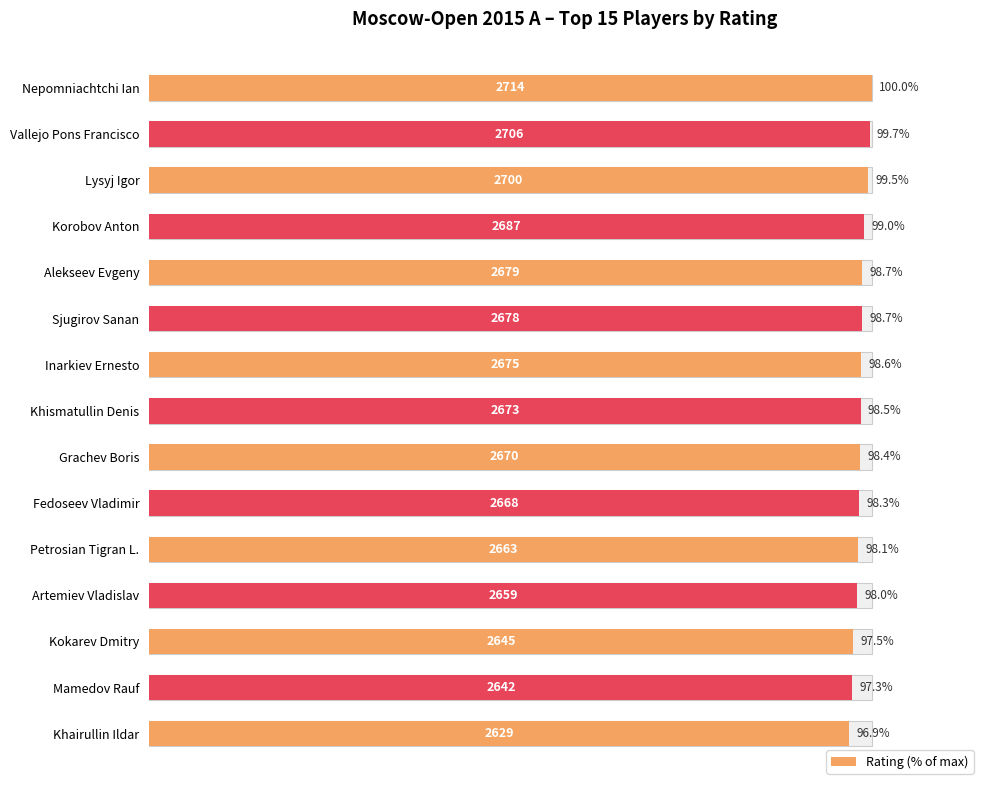

What is the change in value from Petrosian Tigran L. to Kokarev Dmitry?

-0.7